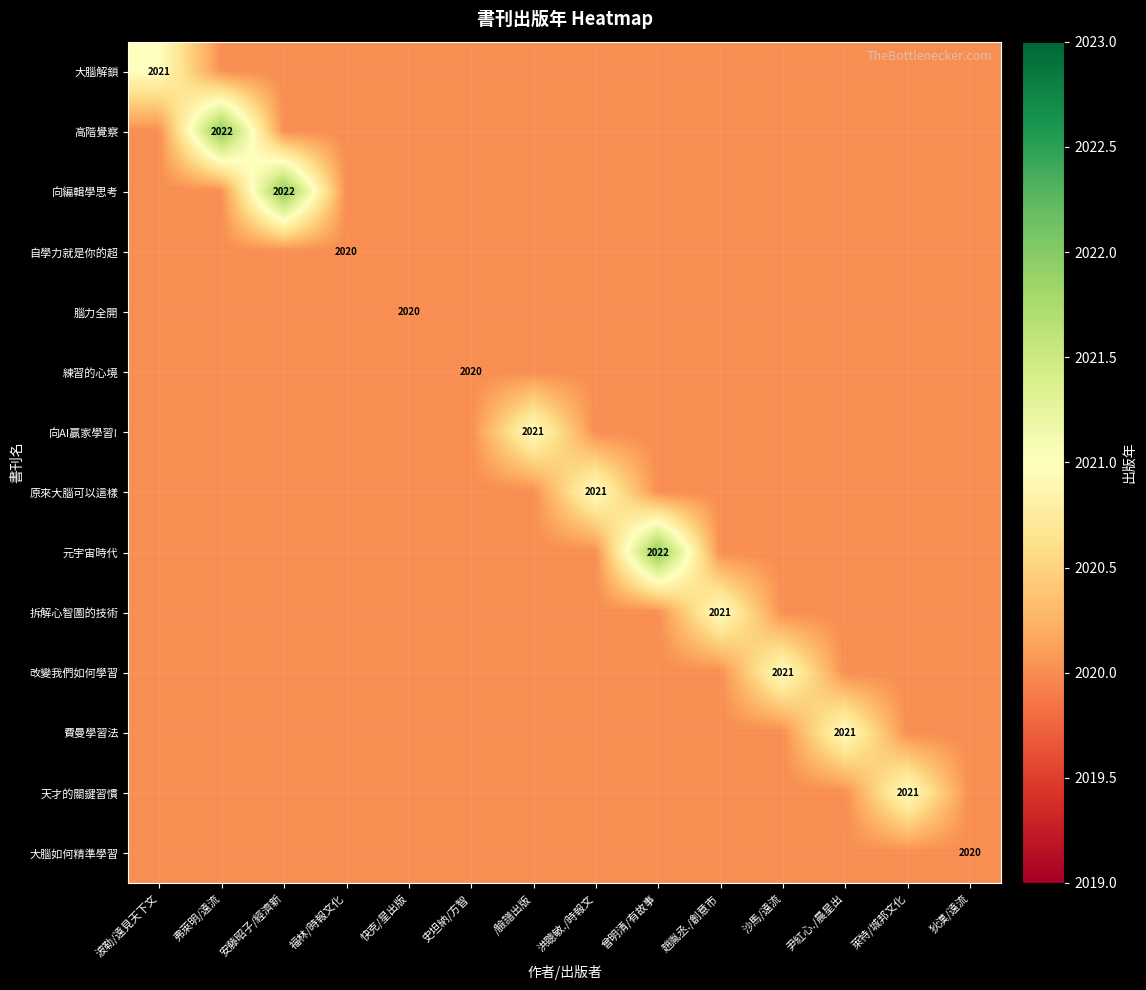

The 向編輯學思考 series shows 421 at 曾明清/有故事. True or false?

False